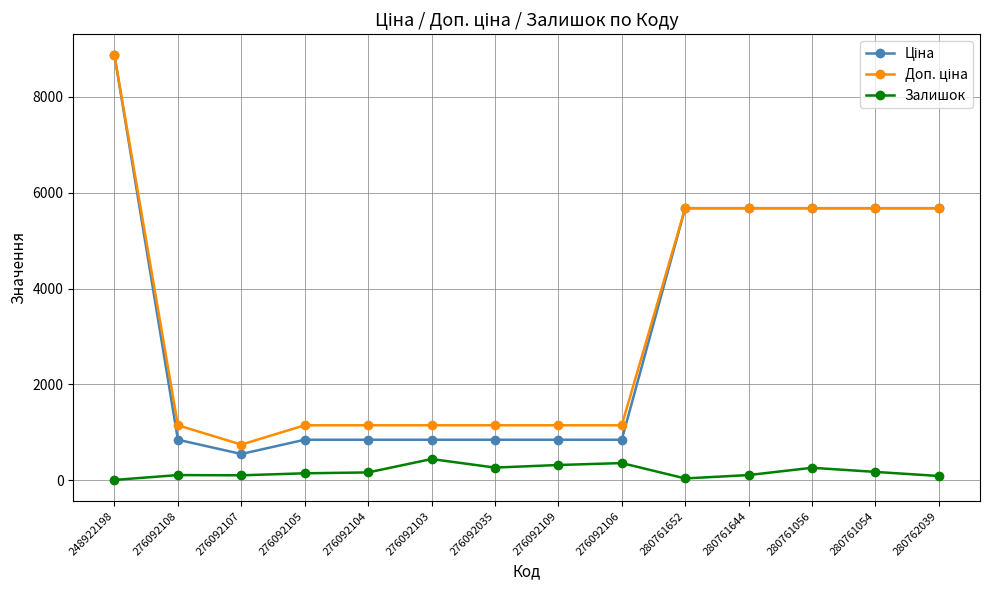

Which label corresponds to the largest value in the chart?

248922198